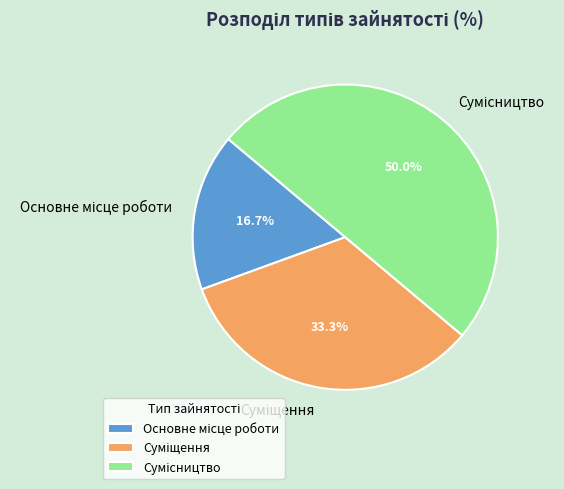

Is it true that Основне місце роботи is 17% of the pie?

True